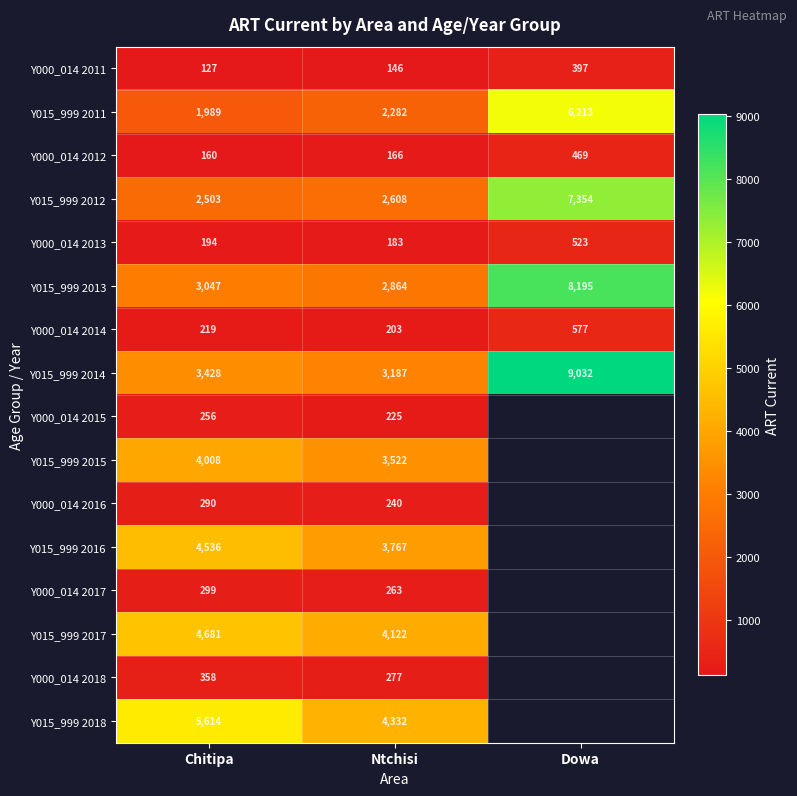

Is it true that Y000_014 2011 equals 146 at Ntchisi?

True